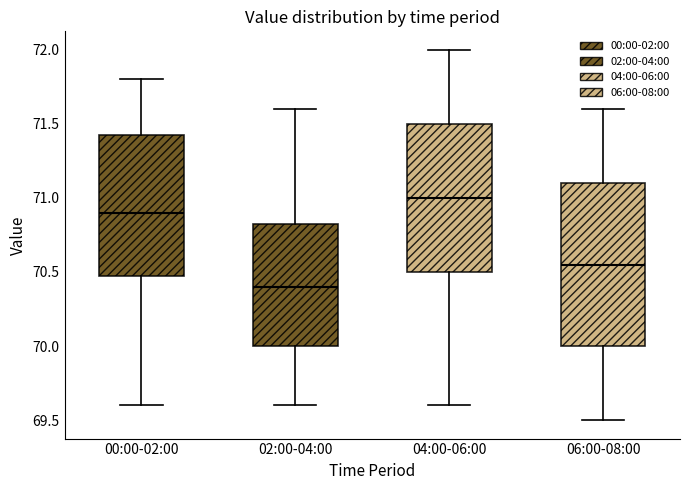

Where is the lower edge of the box for 04:00-06:00 on the y-axis? The values are not printed on the chart, so give them approximately, as read against the axis.

70.50